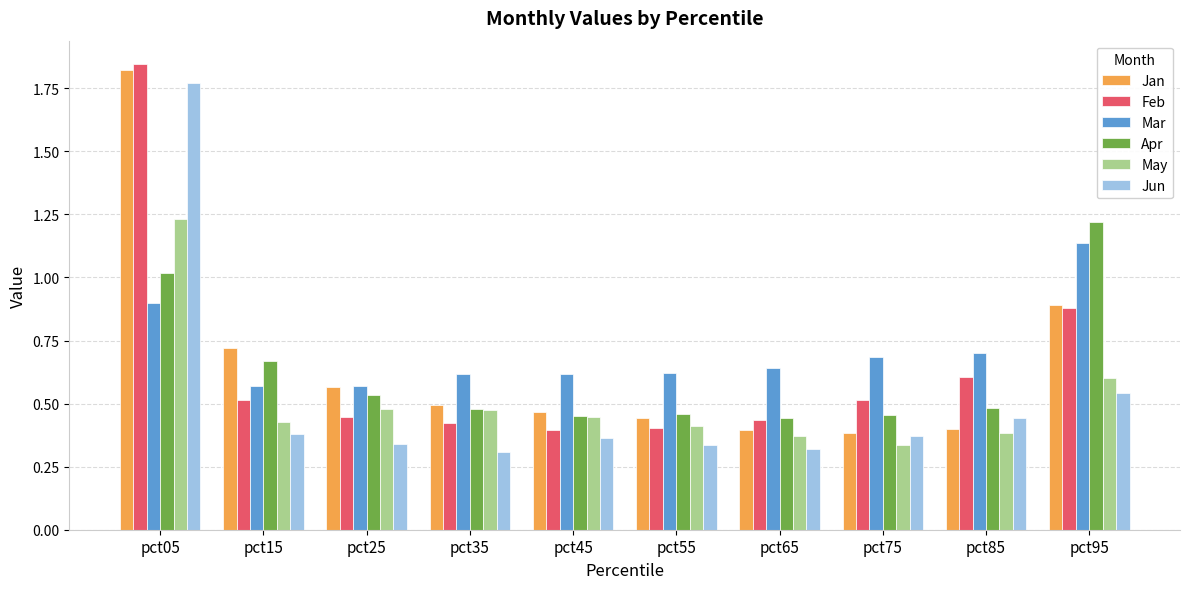

Is it true that Mar equals 0.6 at pct15?

True